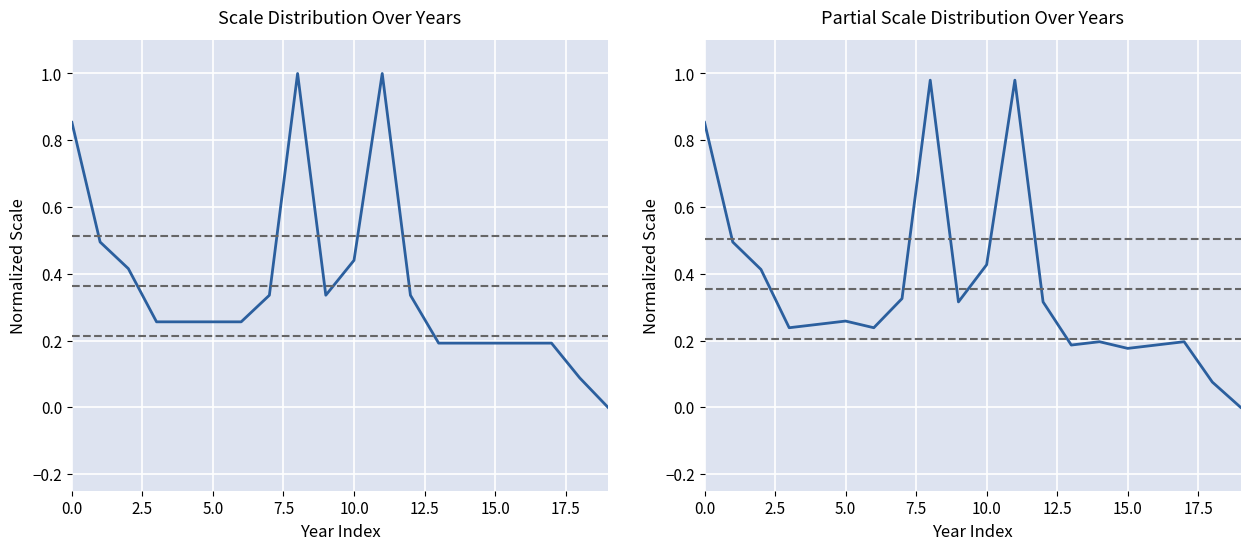

What is the average value?

0.4